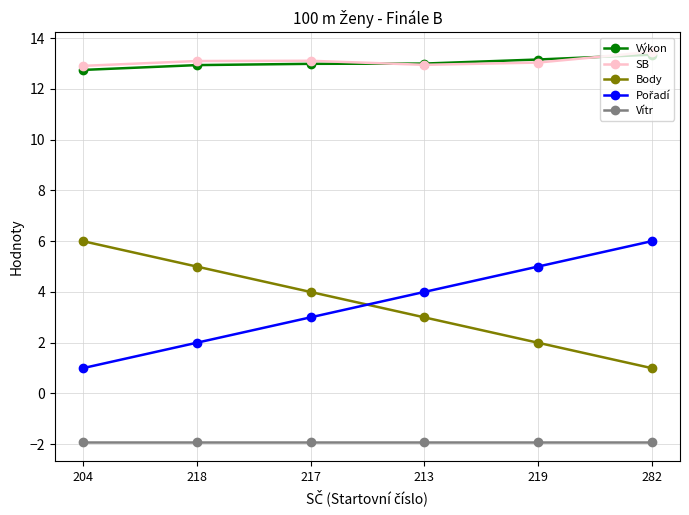

What is the difference between the highest and lowest values at 213?

14.9